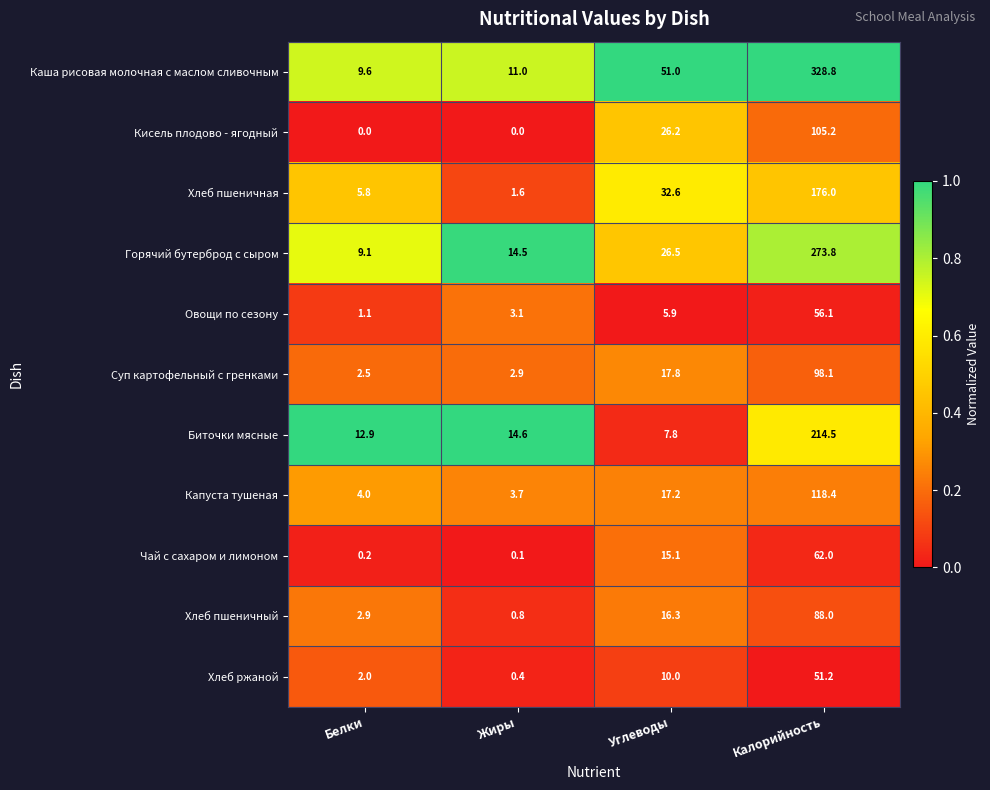

How many categories are shown in the chart?

4